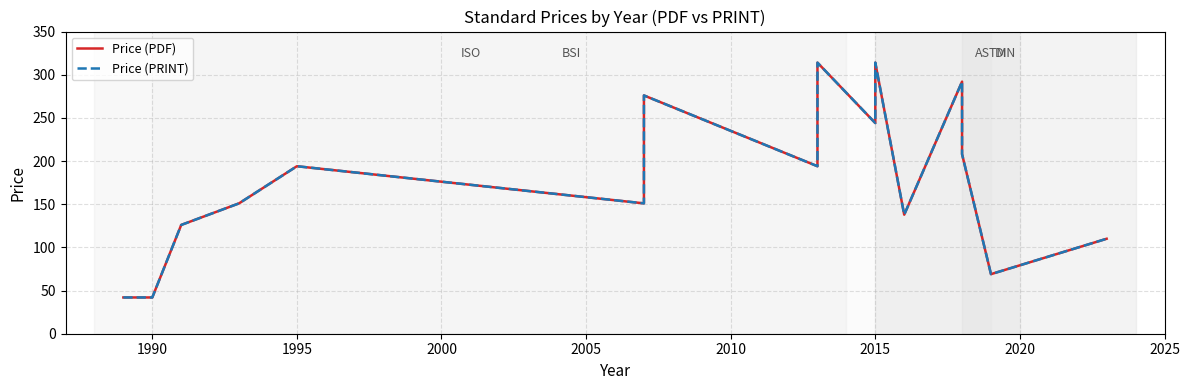

At how many categories does at least one series exceed 169?

8